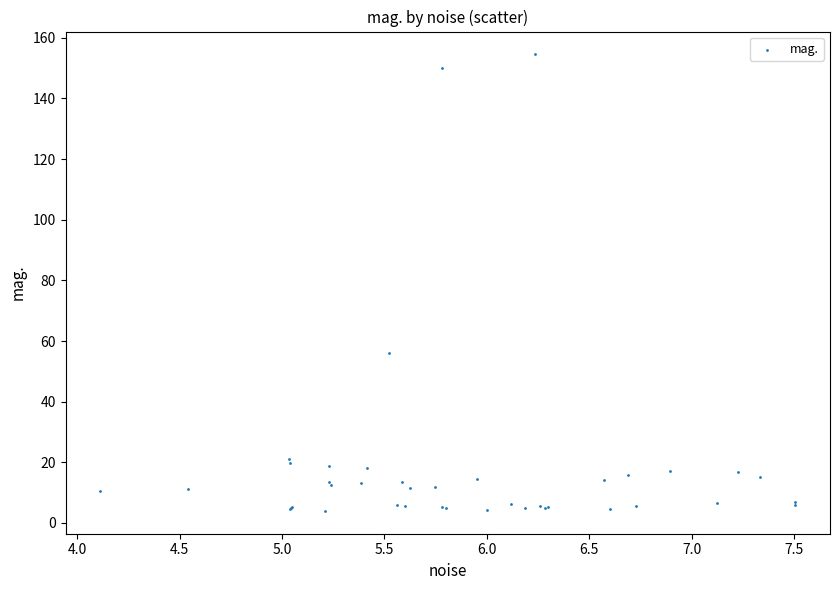

What Y value in the scatter plot is closest to 79?

56.2